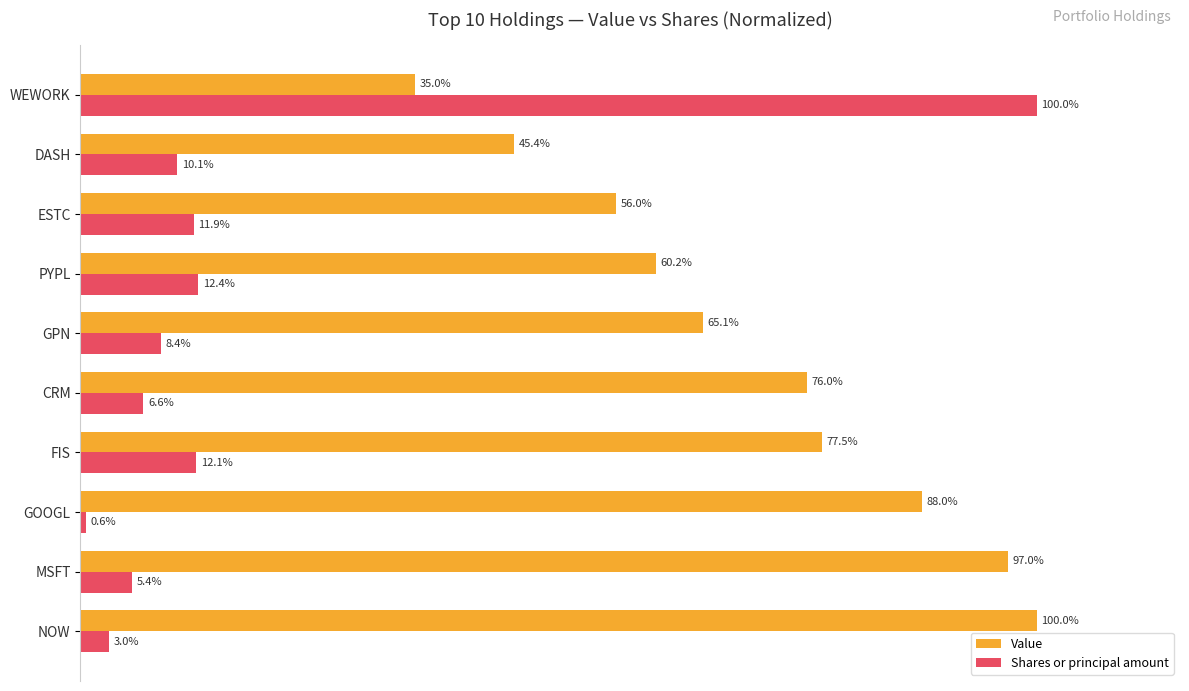

Rank the categories by Value value from highest to lowest.

NOW, MSFT, GOOGL, FIS, CRM, GPN, PYPL, ESTC, DASH, WEWORK